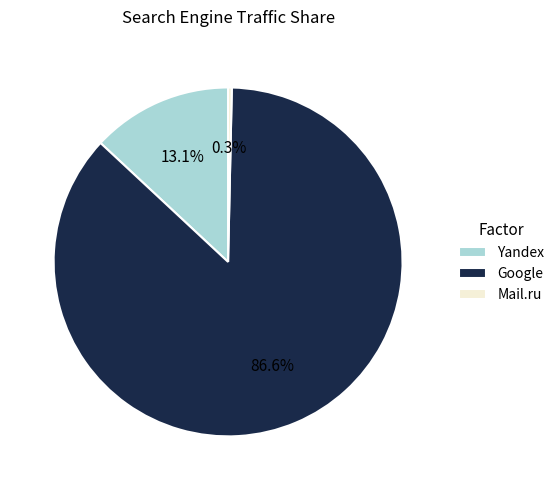

Which slice represents more than half of the pie?

Google